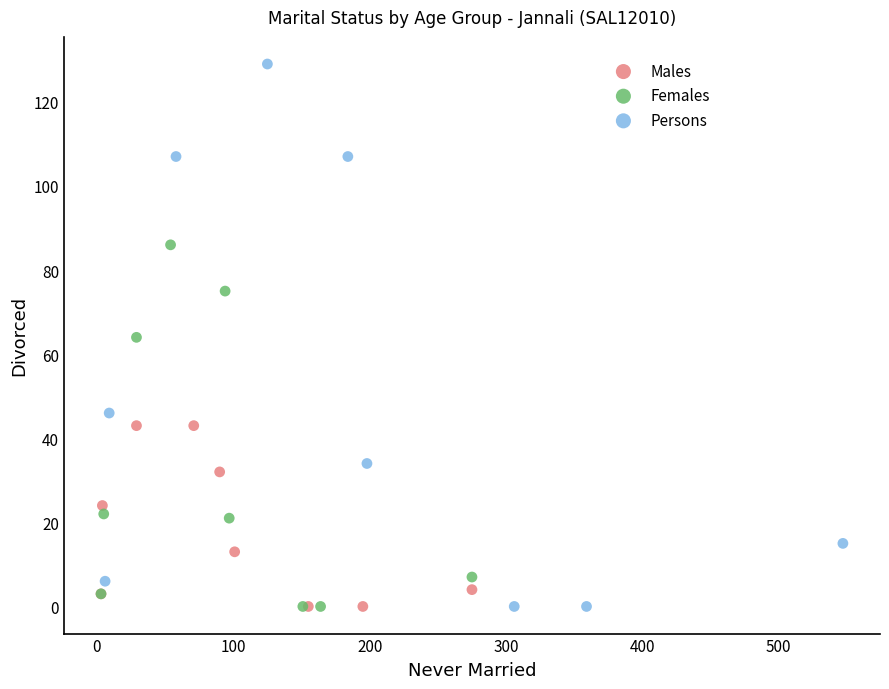

Which series has the largest Y range (max minus min)?

Persons